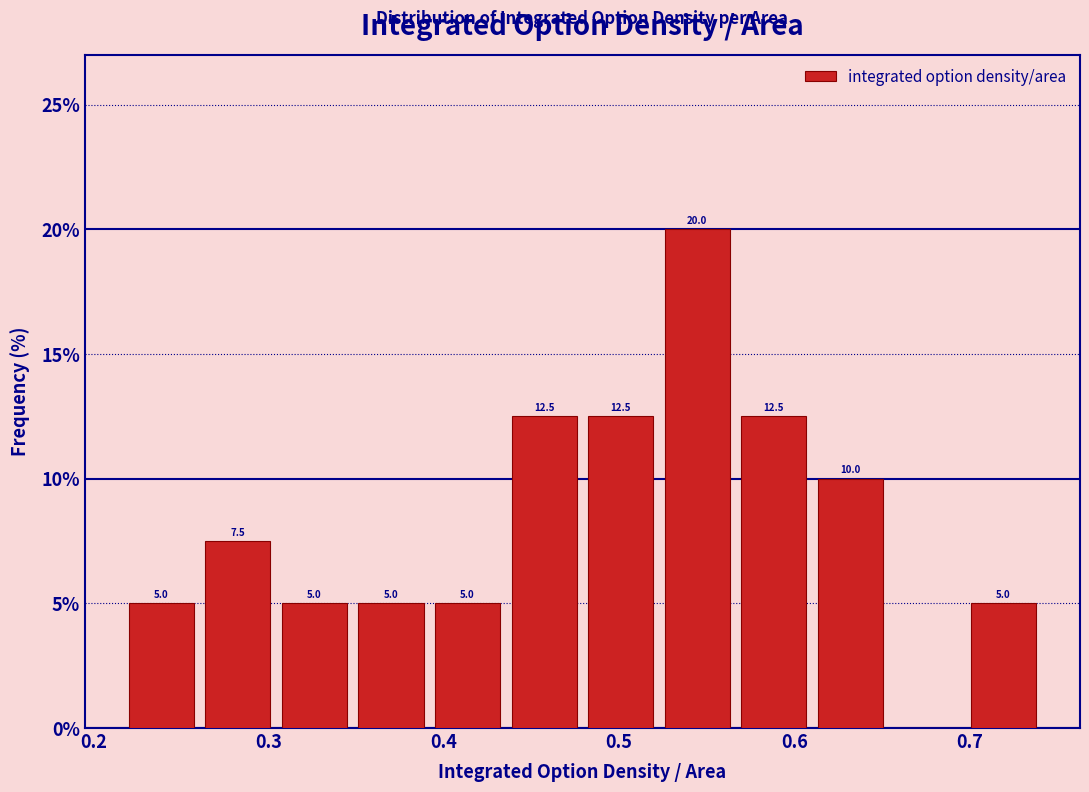

Which range on the x-axis has the tallest bar?

0.52 to 0.57